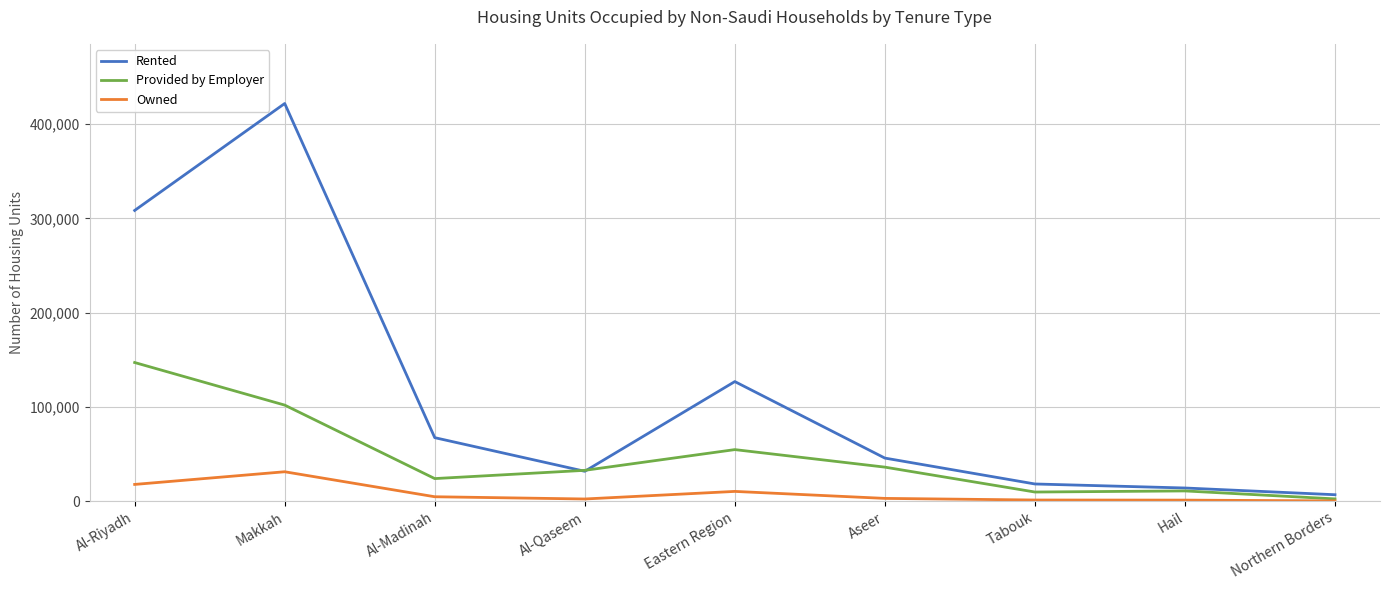

What is the greatest value displayed?

421666